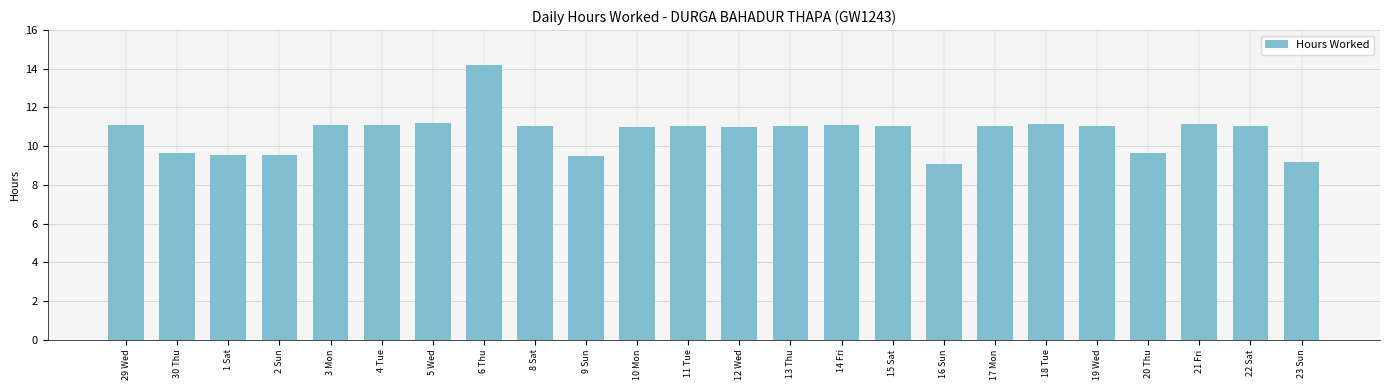

The value at 13 Thu is 11.0. True or false?

True